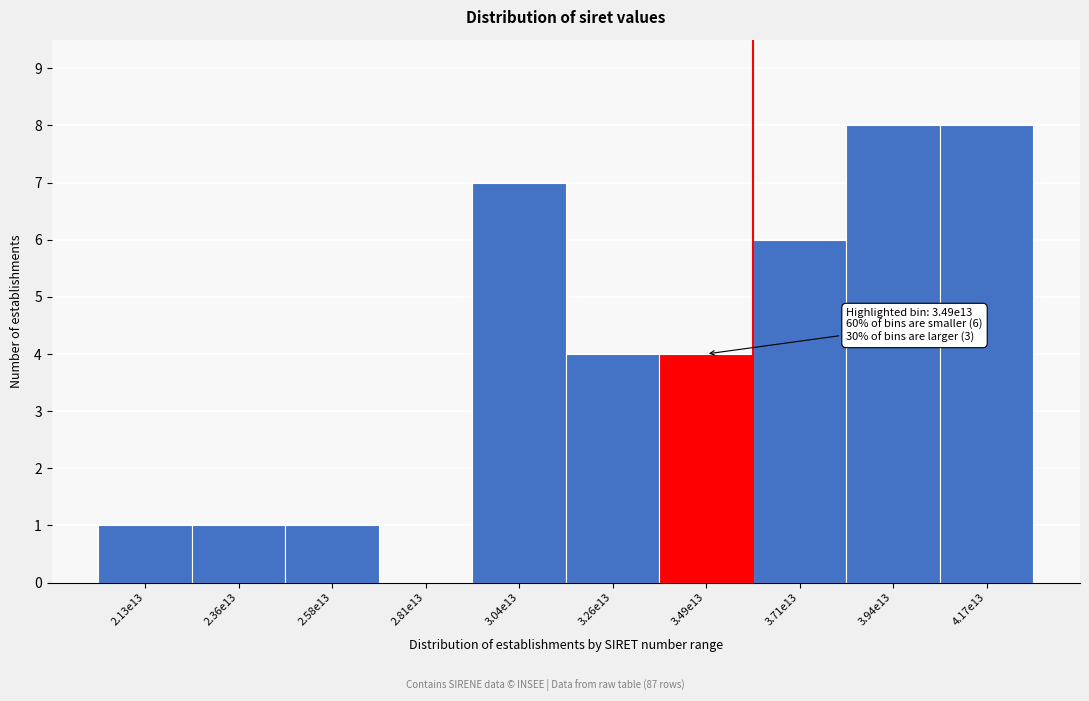

Reading right to left, transcribe all the data shown in this chart.

4.17e13=8	3.94e13=8	3.71e13=6	3.49e13=4	3.26e13=4	3.04e13=7	2.81e13=0	2.58e13=1	2.36e13=1	2.13e13=1